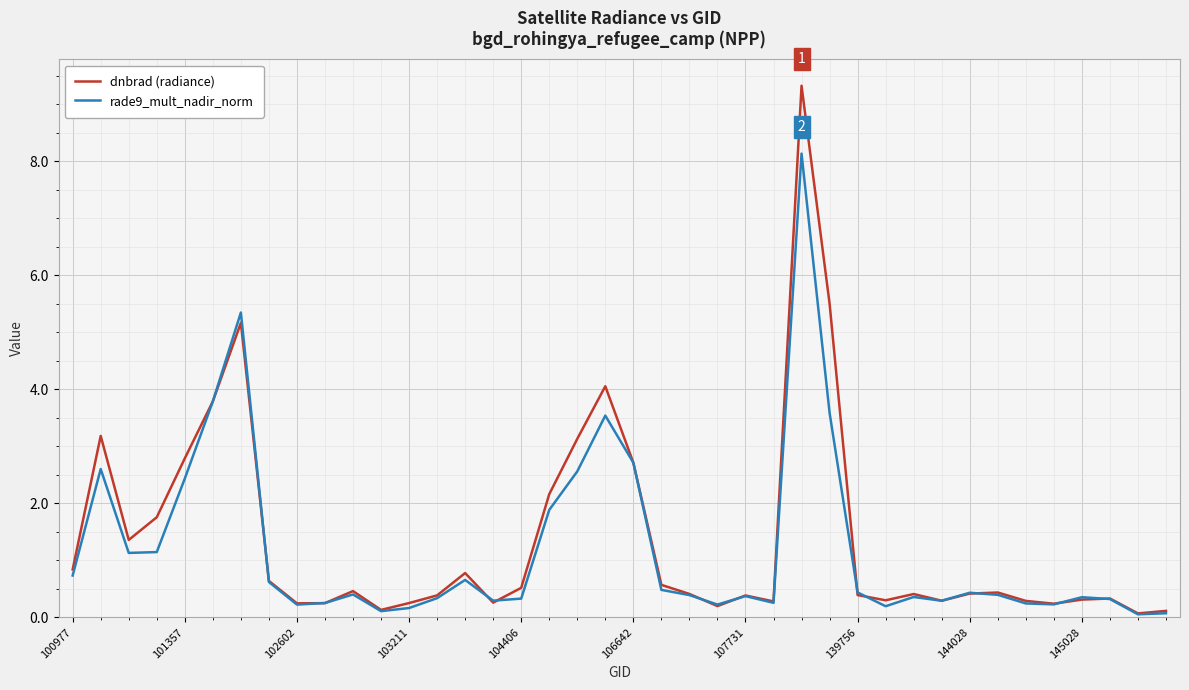

What is the average value of the dnbrad (radiance) series?

1.4